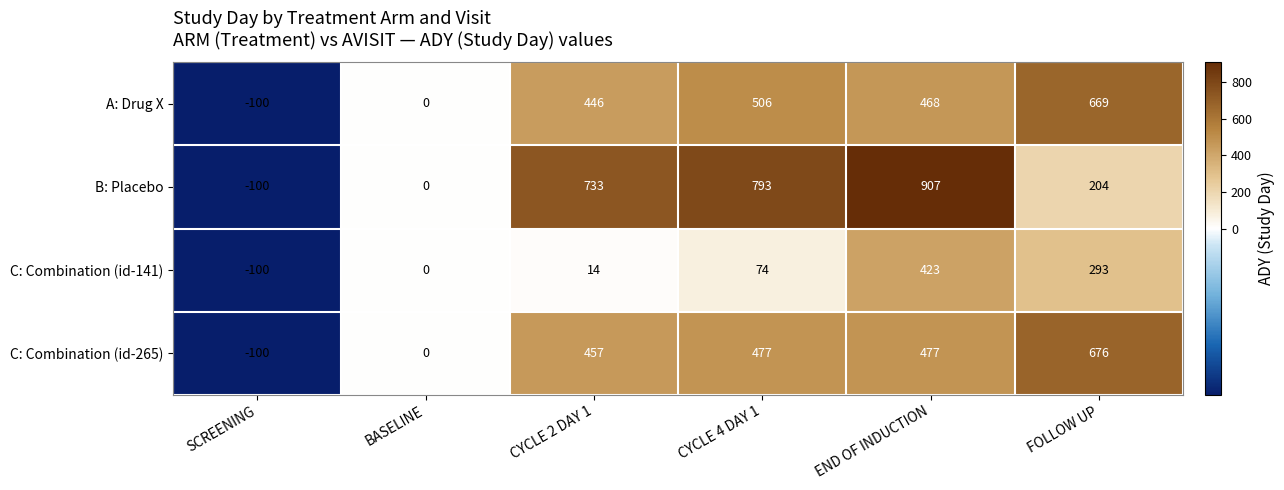

True or false: B: Placebo has a value of 0 at BASELINE.

True